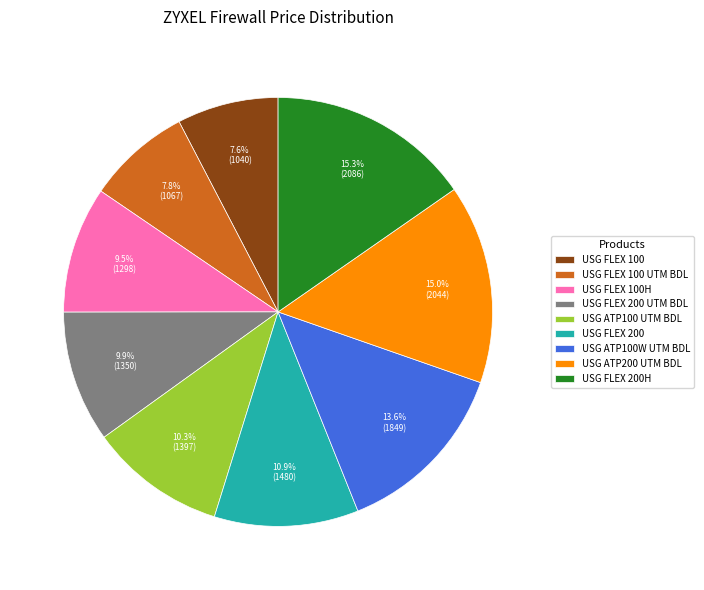

Is it true that USG ATP100 UTM BDL is 10% of the pie?

True